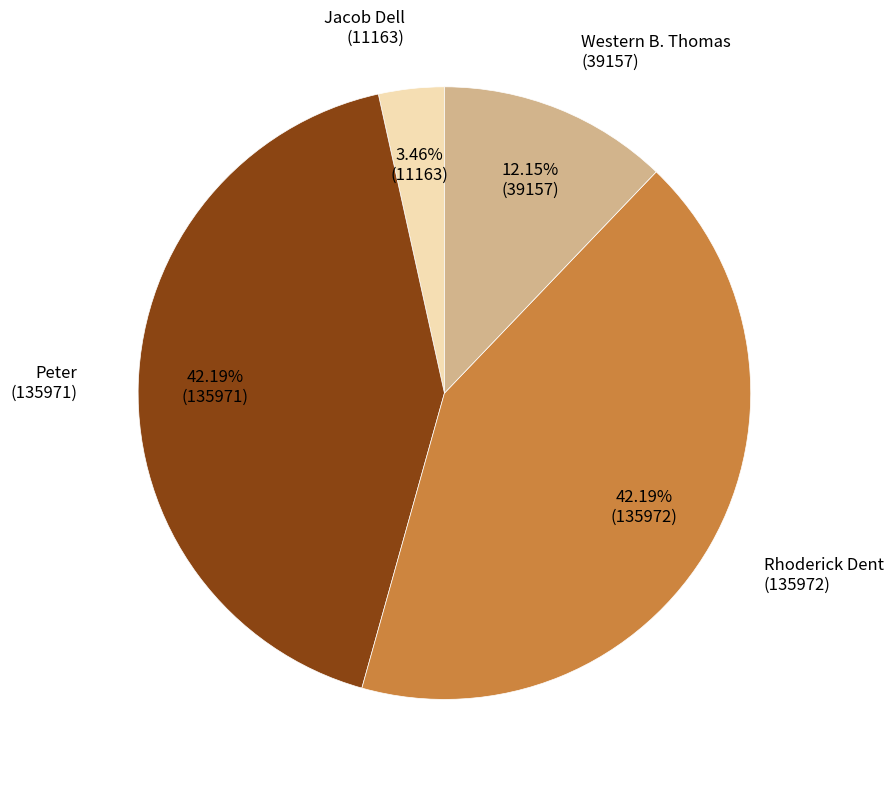

Count the number of slices in the pie.

4